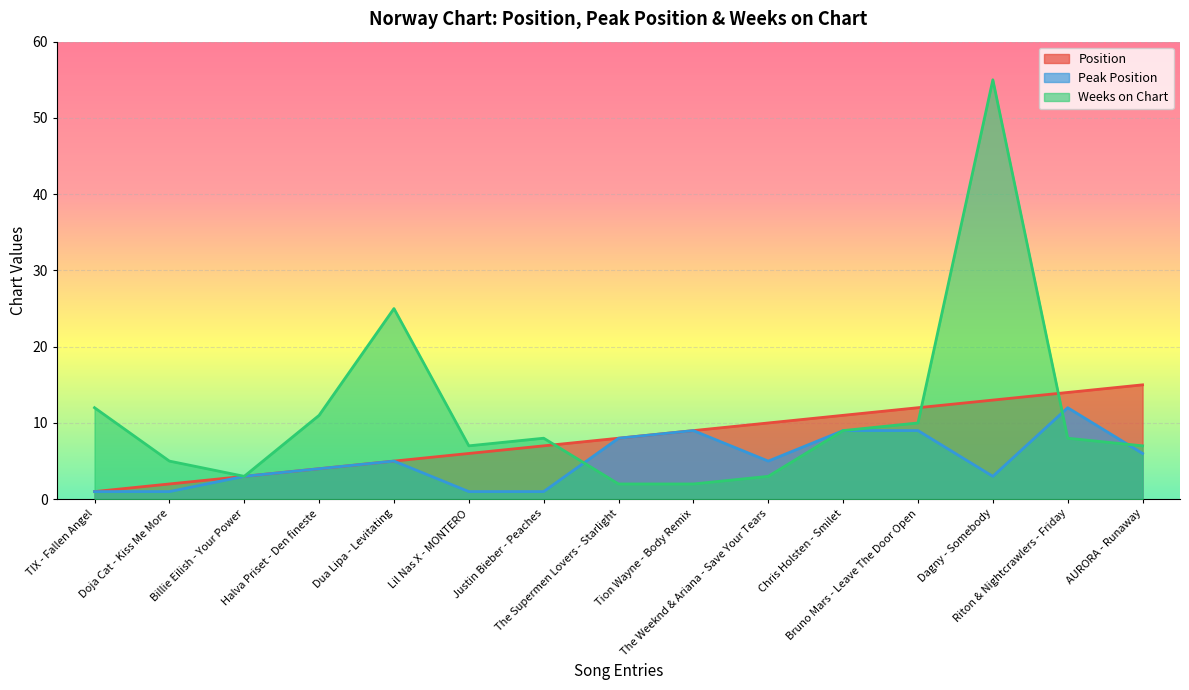

How many lines are shown in the chart?

3